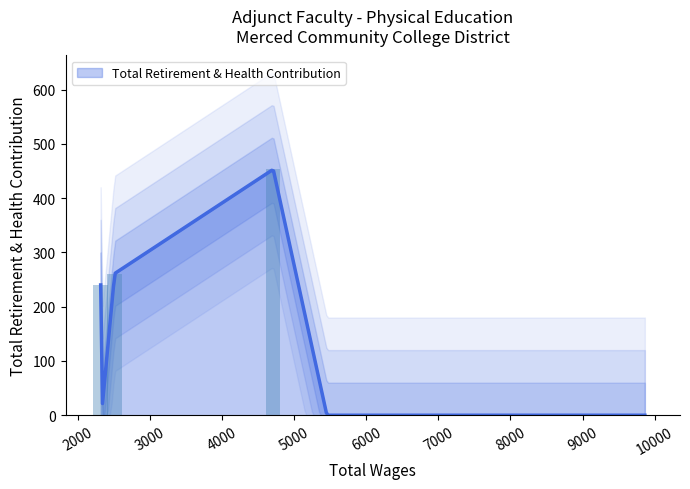

List the labels in order of value, largest first.

4711.0, 2513.0, 2319.0, 9863.0, 5455.0, 2329.0